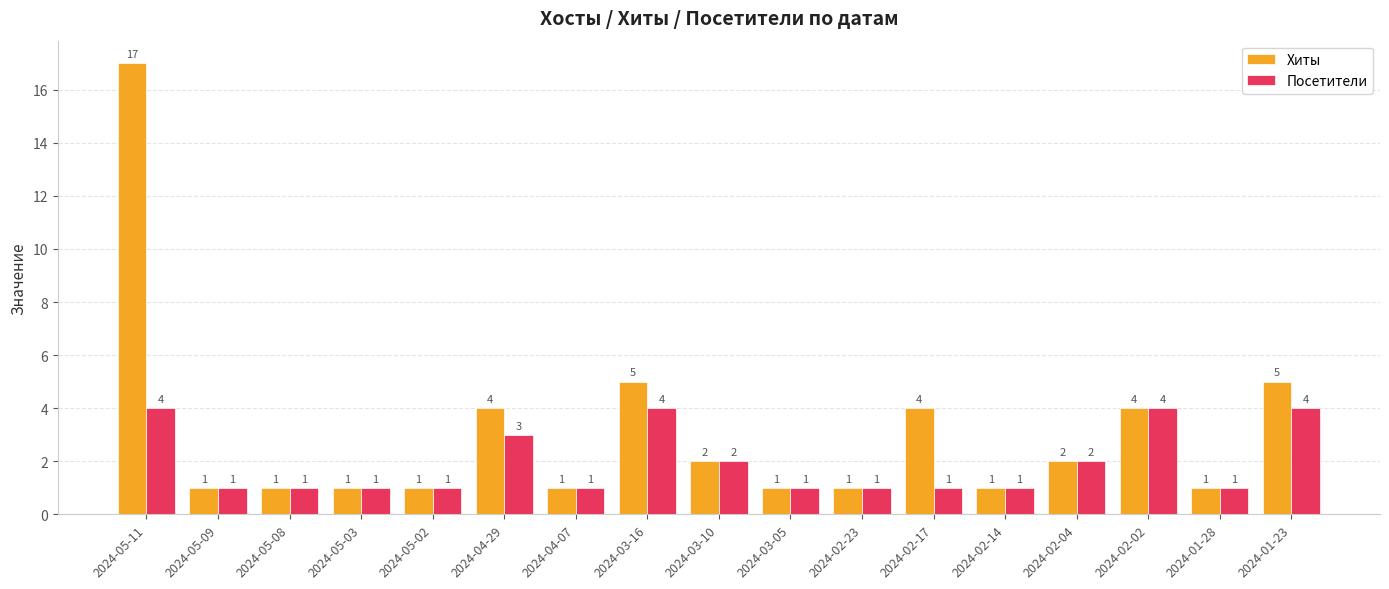

Reading left to right, extract all data points from this chart.

Хиты: 2024-05-11=17	2024-05-09=1	2024-05-08=1	2024-05-03=1	2024-05-02=1	2024-04-29=4	2024-04-07=1	2024-03-16=5	2024-03-10=2	2024-03-05=1	2024-02-23=1	2024-02-17=4	2024-02-14=1	2024-02-04=2	2024-02-02=4	2024-01-28=1	2024-01-23=5
Посетители: 2024-05-11=4	2024-05-09=1	2024-05-08=1	2024-05-03=1	2024-05-02=1	2024-04-29=3	2024-04-07=1	2024-03-16=4	2024-03-10=2	2024-03-05=1	2024-02-23=1	2024-02-17=1	2024-02-14=1	2024-02-04=2	2024-02-02=4	2024-01-28=1	2024-01-23=4